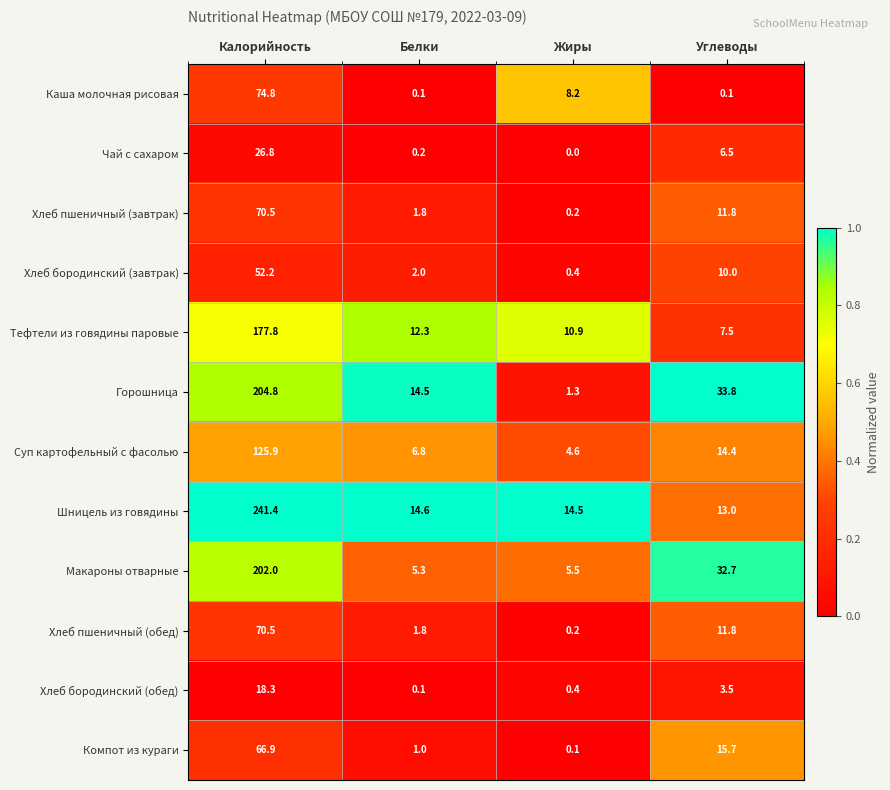

At which category is the sum across all series the highest?

Калорийность